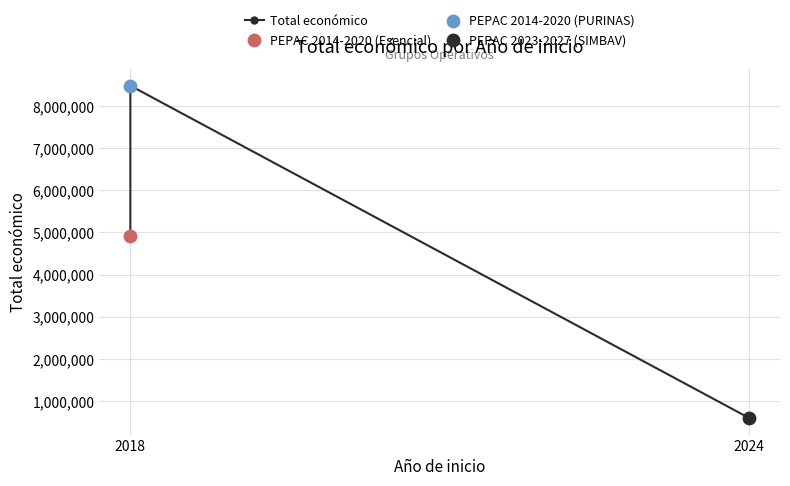

Approximately how many times larger is the value at 2024 compared to 2018?

0.1